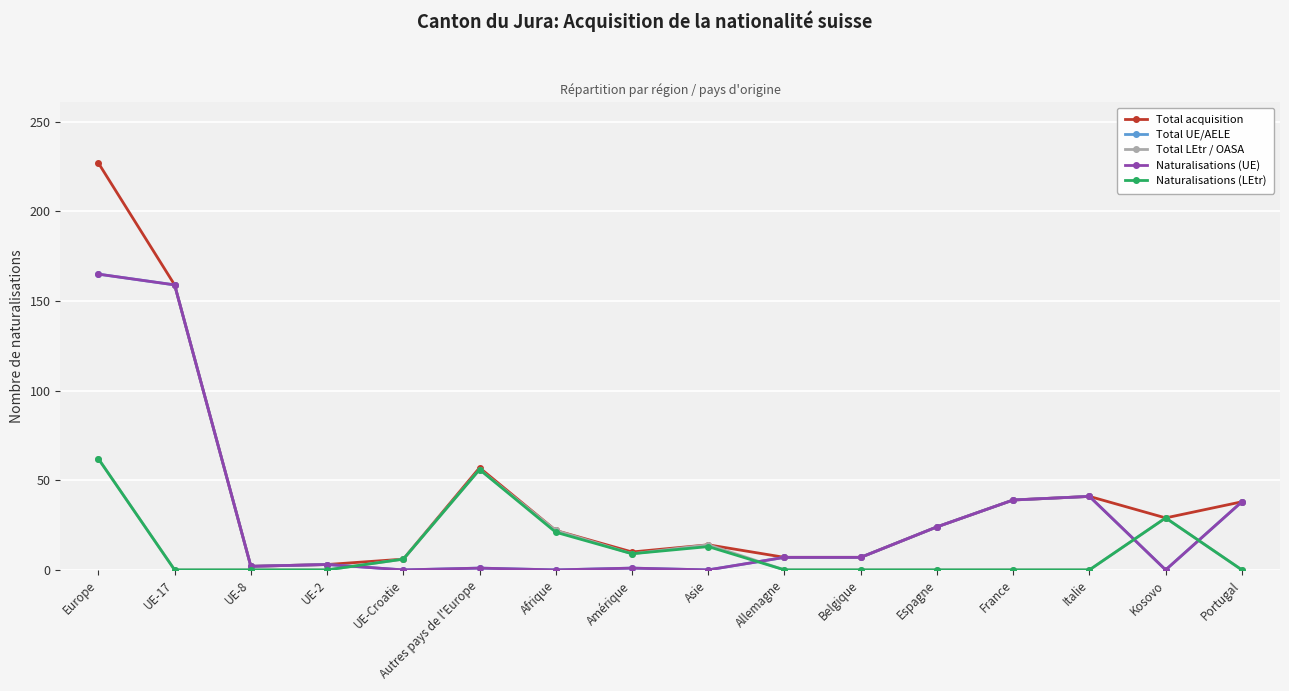

Where is the first local minimum for Total acquisition?

UE-8